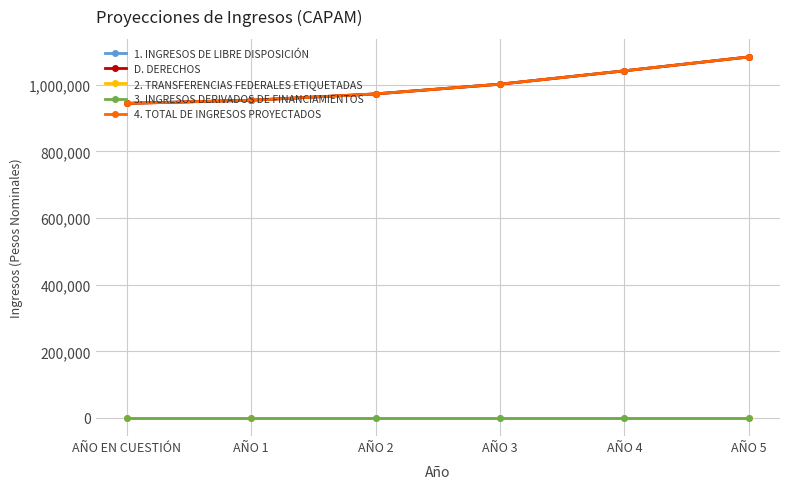

Reading left to right, list all the values displayed in this chart.

1. INGRESOS DE LIBRE DISPOSICIÓN: 944053.0	953493.5	972563.4	1001740.3	1041809.9	1083482.3
D. DERECHOS: 944053.0	953493.5	972563.4	1001740.3	1041809.9	1083482.3
2. TRANSFERENCIAS FEDERALES ETIQUETADAS: 0.0	0.0	0.0	0.0	0.0	0.0
3. INGRESOS DERIVADOS DE FINANCIAMIENTOS: 0.0	0.0	0.0	0.0	0.0	0.0
4. TOTAL DE INGRESOS PROYECTADOS: 944053.0	953493.5	972563.4	1001740.3	1041809.9	1083482.3